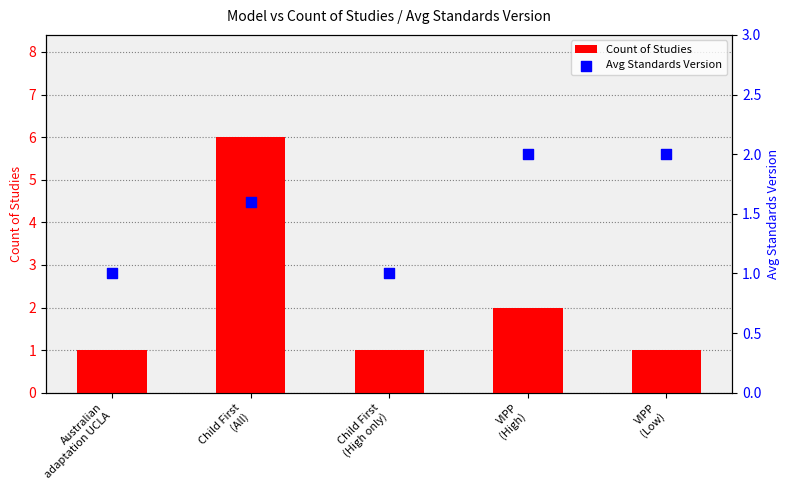

Which series reaches the maximum Y coordinate?

Count of Studies